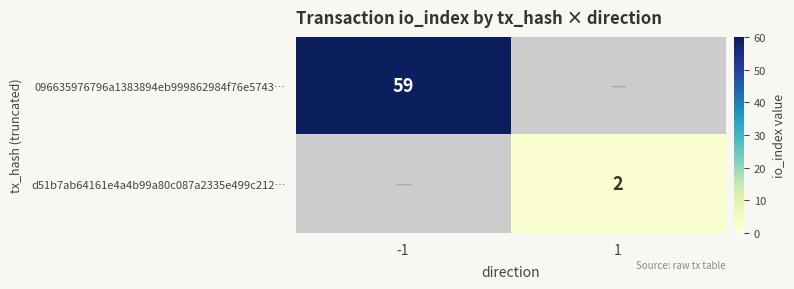

What is the greatest value displayed?

59.0